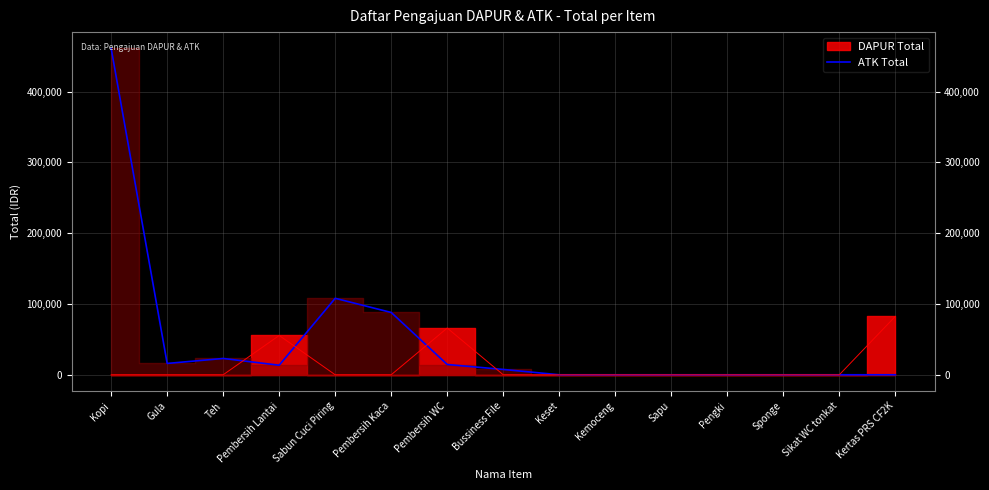

What is the sum of all values?

731500